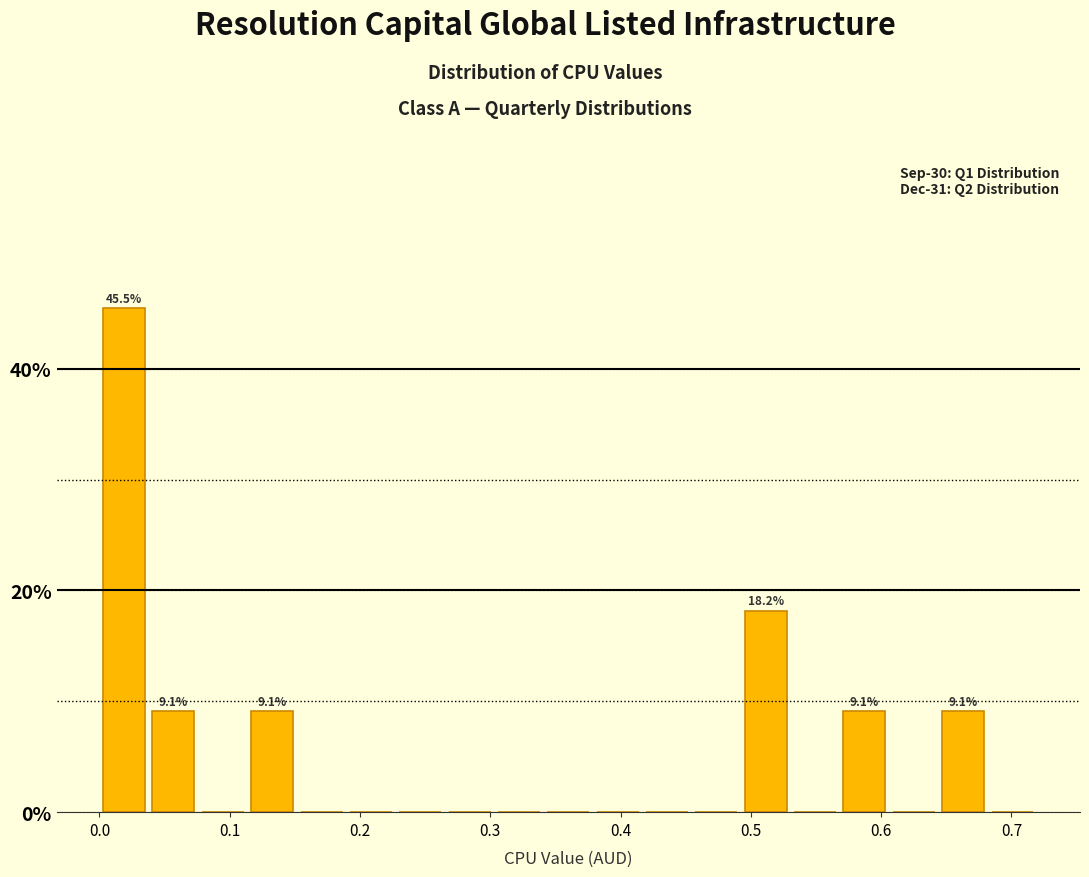

Read against the x-axis, roughly where is the centre of the tallest bar?

0.02